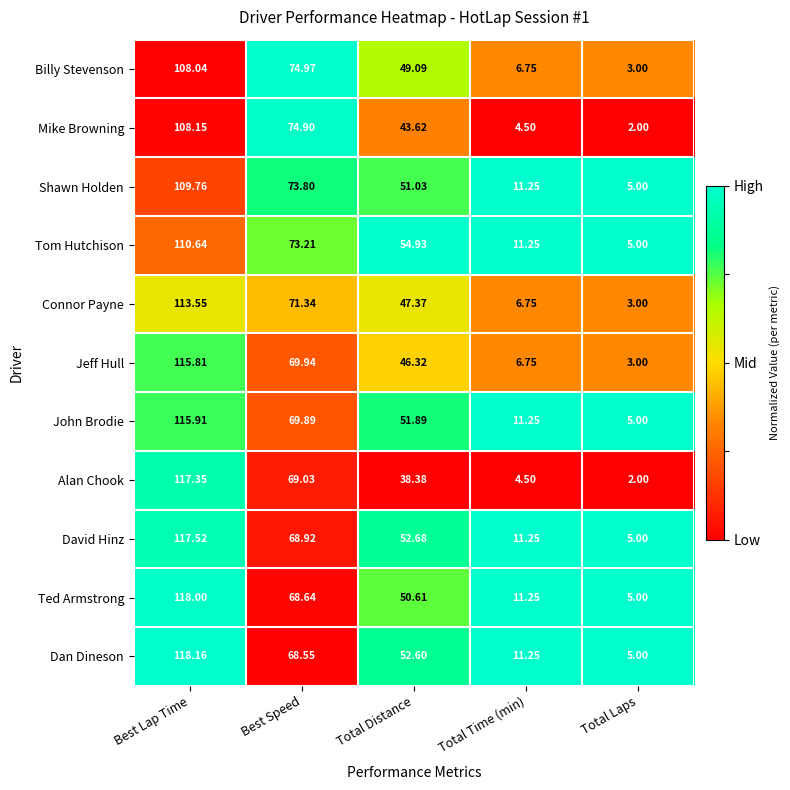

At which category is the sum across all series the highest?

Best Lap Time